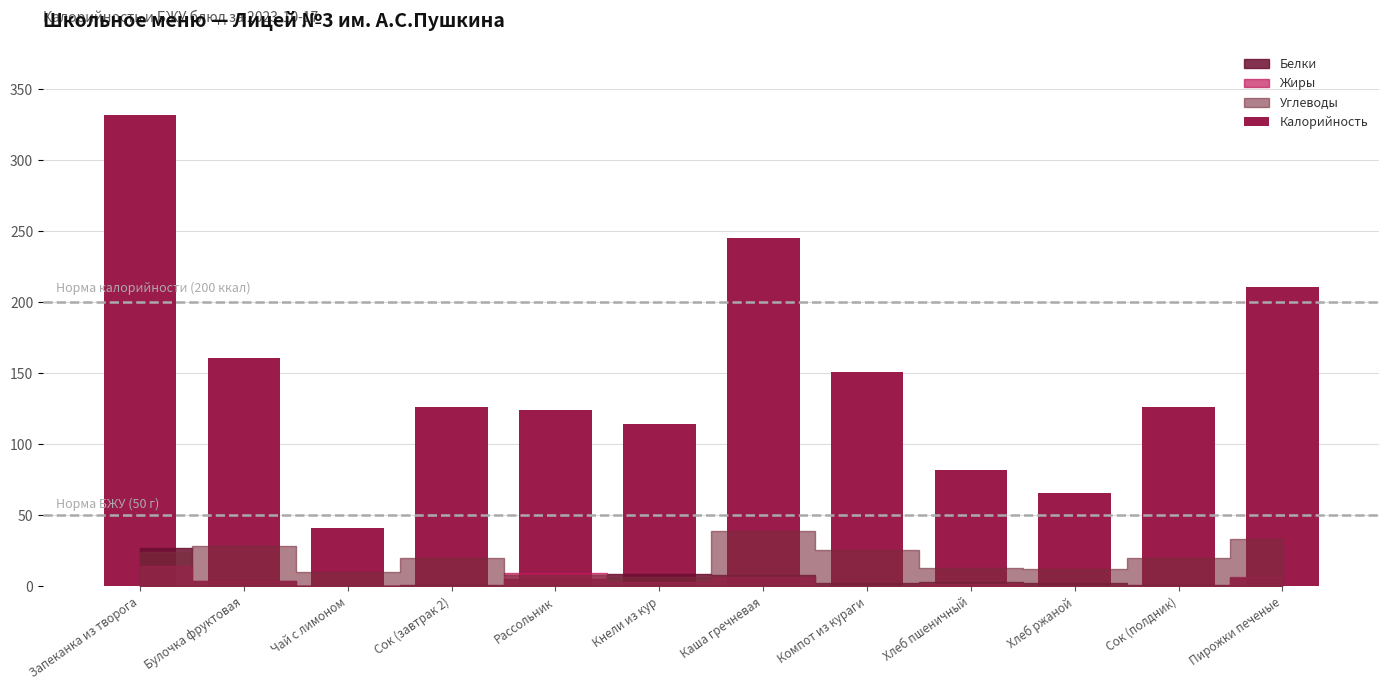

What is the average value?

148